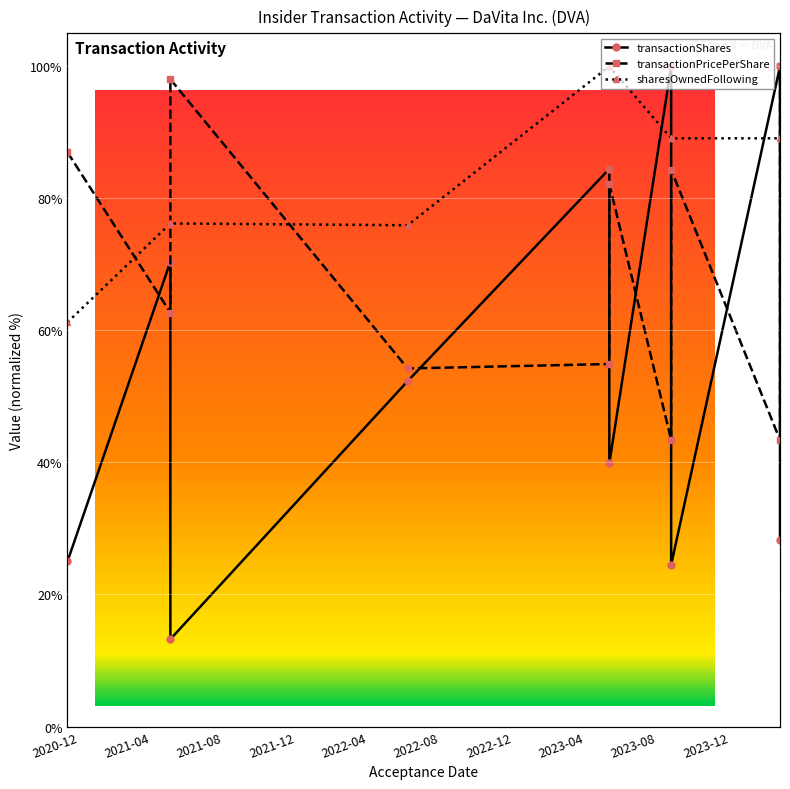

What are all the series names shown in the legend?

transactionShares, transactionPricePerShare, sharesOwnedFollowing